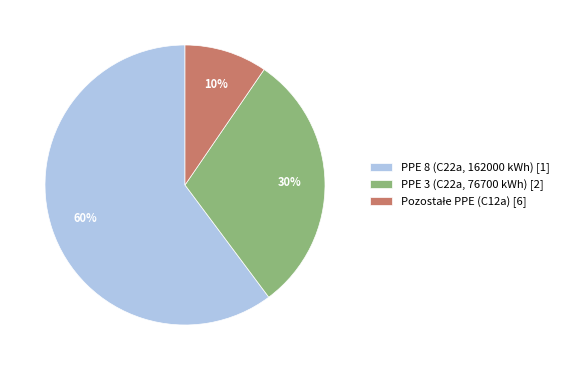

How many slices are in this pie chart?

3